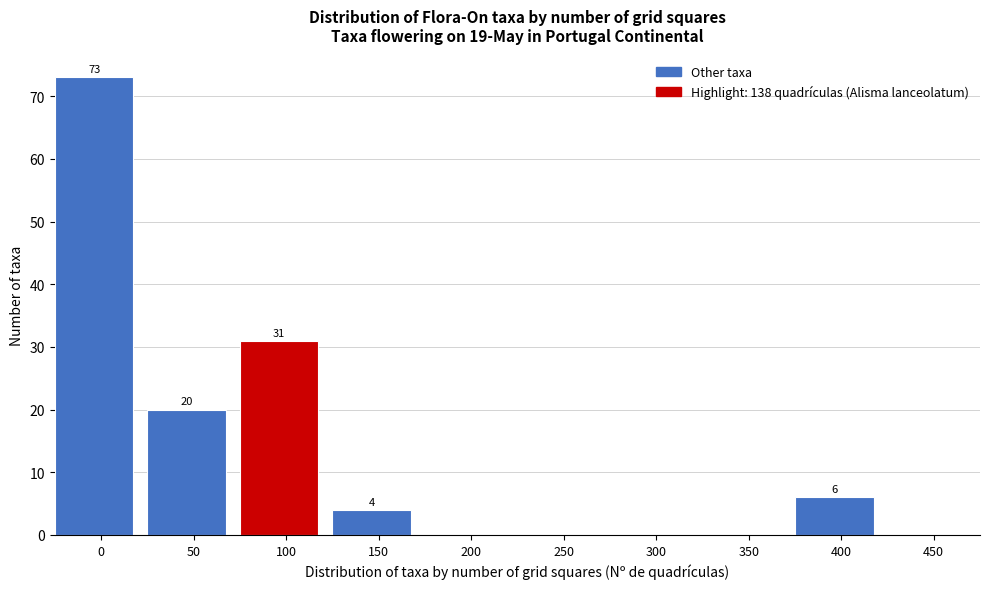

Reading left to right, extract all data points from this chart.

0=73	50=20	100=31	150=4	200=0	250=0	300=0	350=0	400=6	450=0